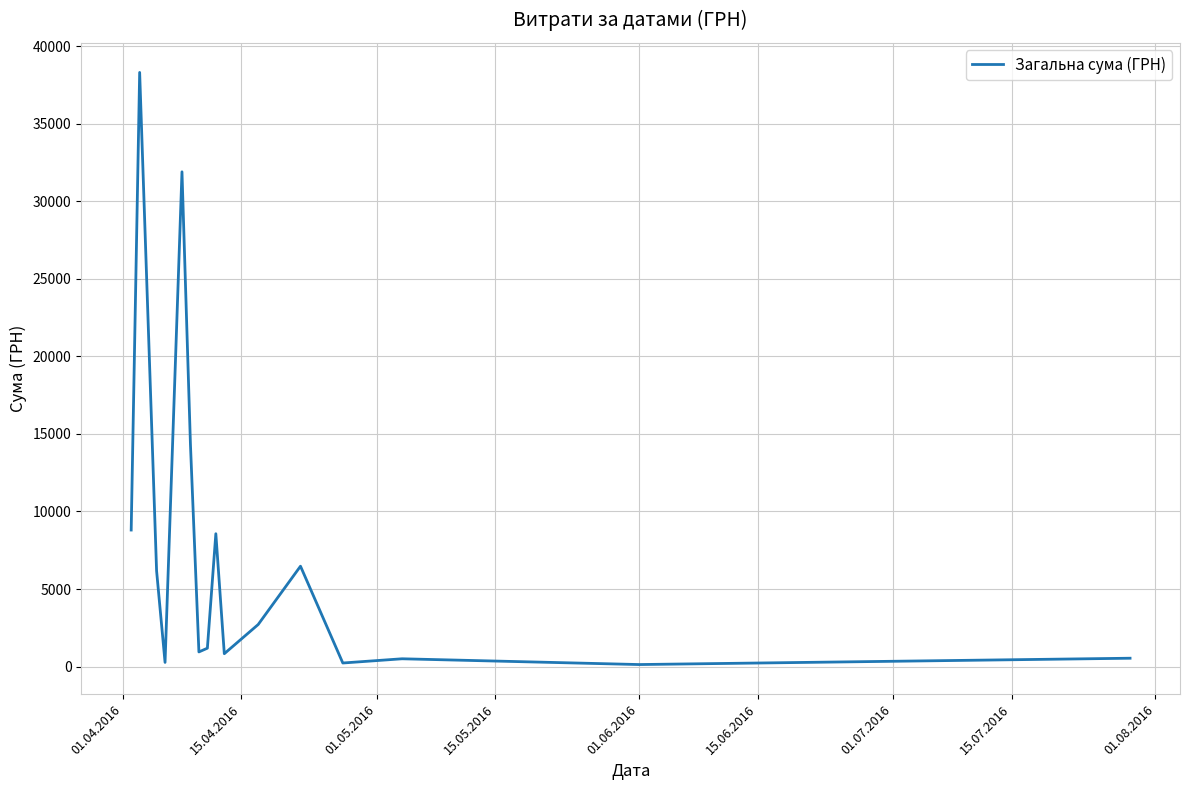

Does the chart have visible grid lines?

Yes